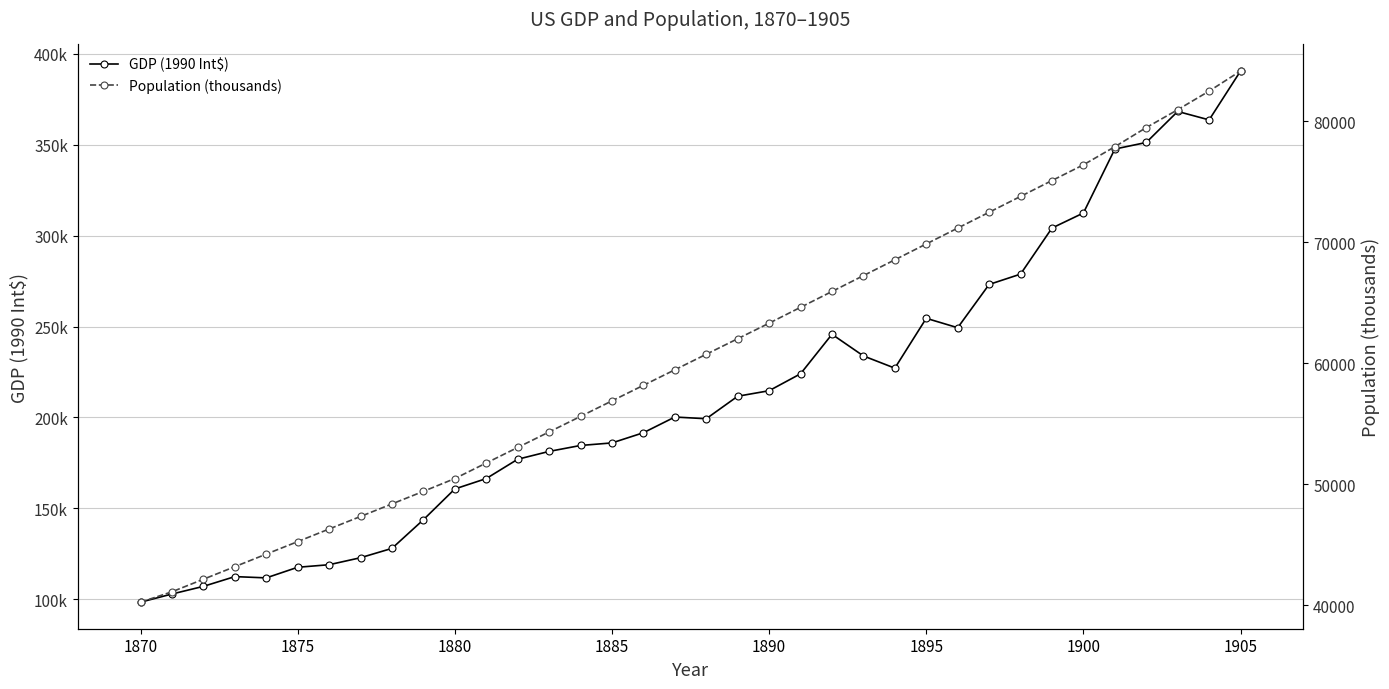

How many interior local peaks does the GDP (1990 Int$) series have?

5